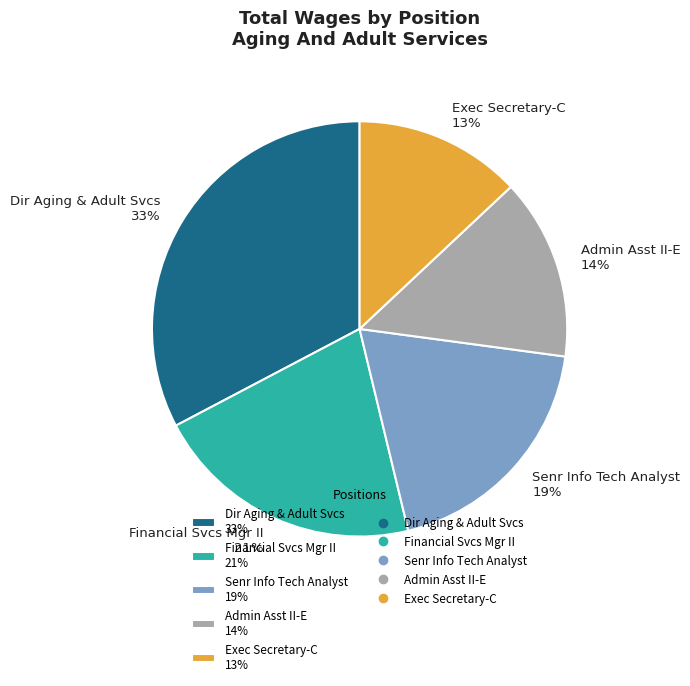

To the nearest percent, what is the difference between the Senr Info Tech Analyst and Dir Aging & Adult Svcs slice percentages?

14%